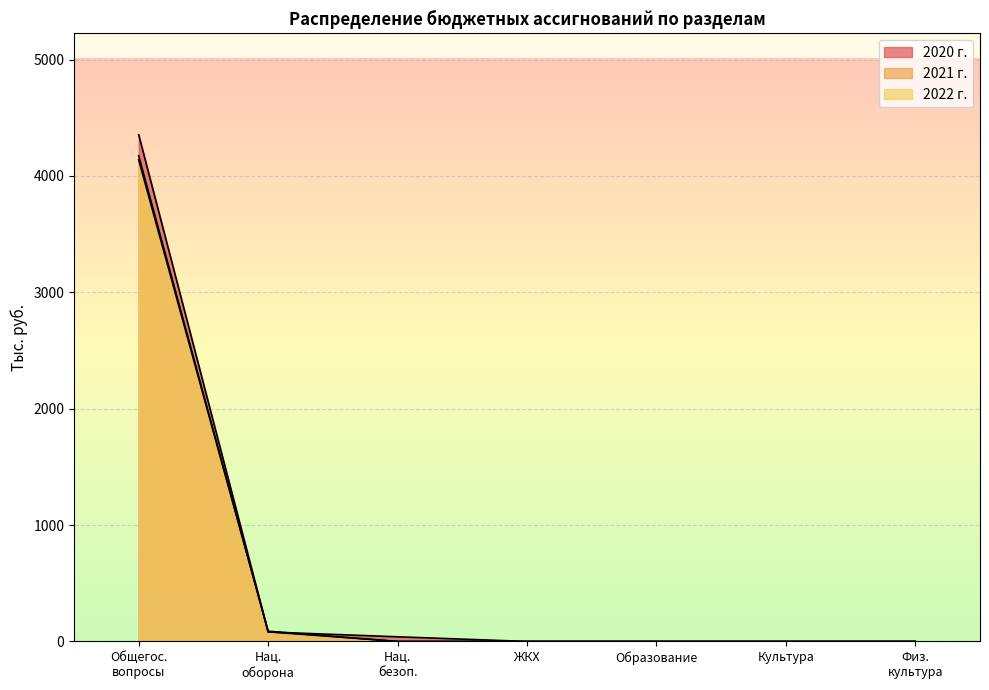

What is the spread (max minus min) of values at Общегос. вопросы?

216.0